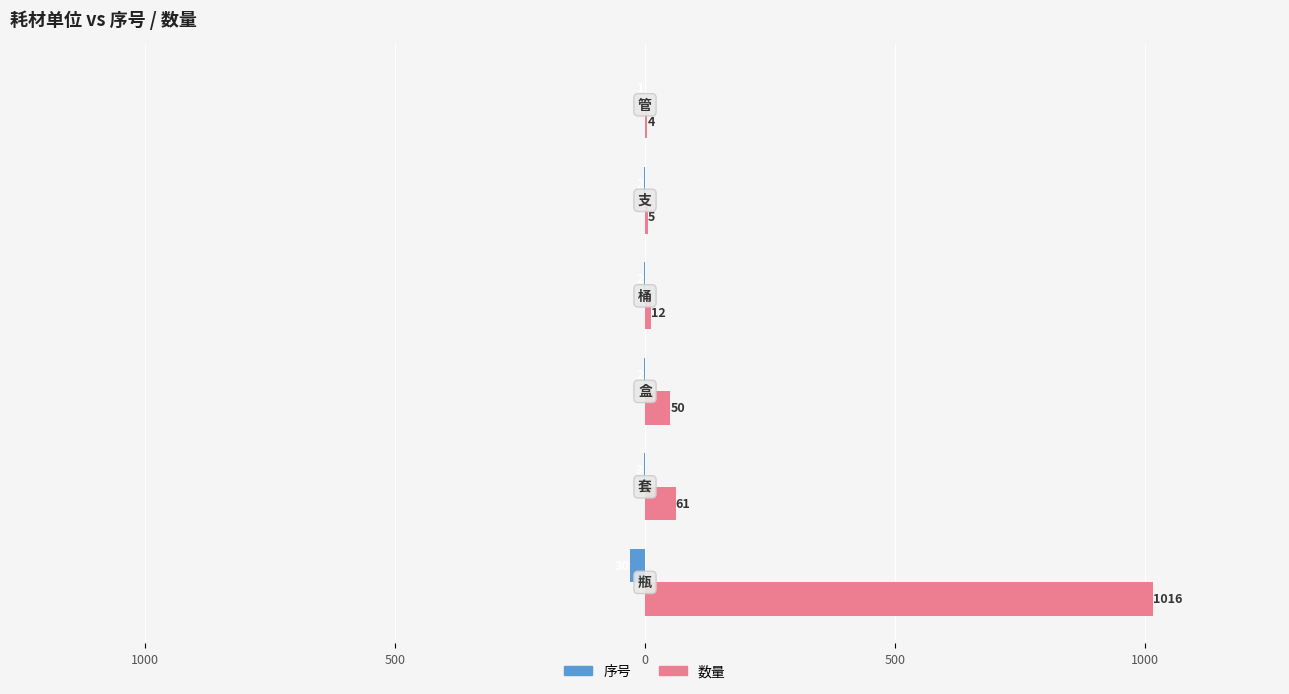

Reading left to right, what are all the values shown in this chart?

序号: -30	-3	-2	-2	-2	-1
数量: 1016	61	50	12	5	4